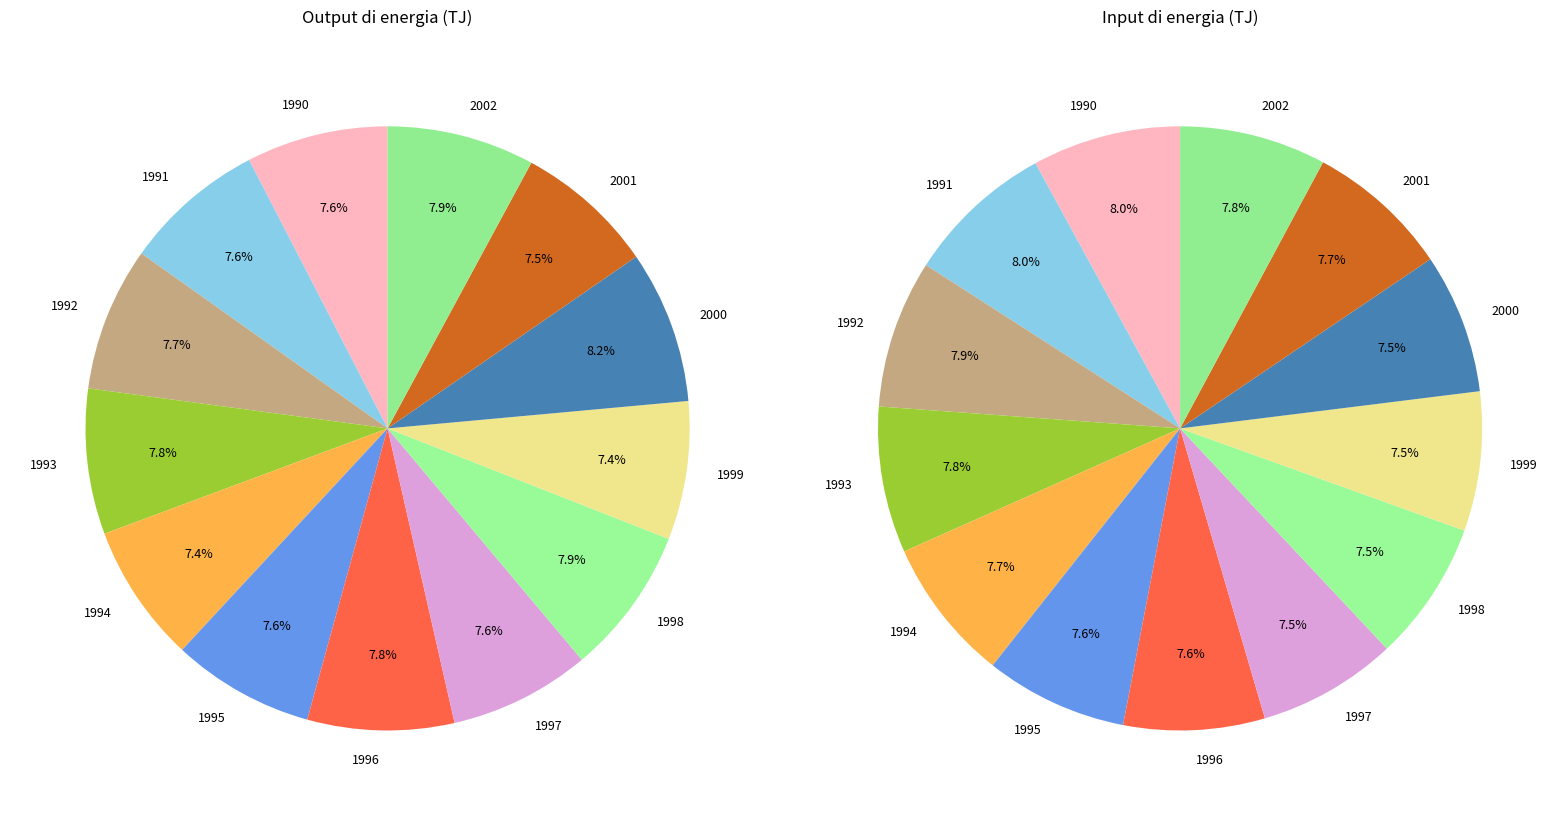

To the nearest percent, what portion does 1994 represent?

7%